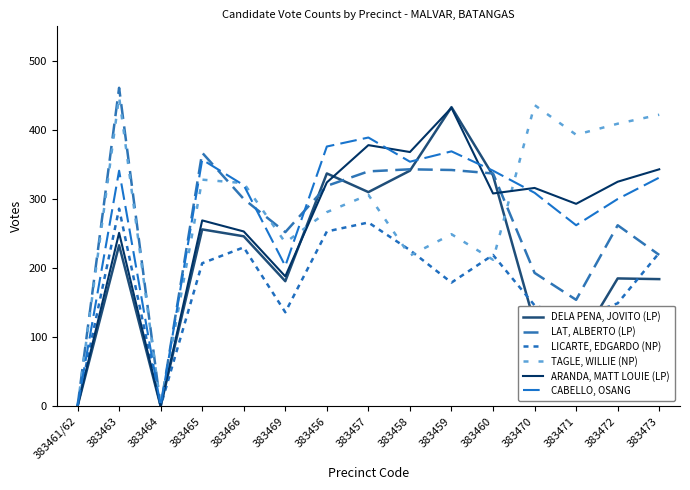

What is the maximum value for ARANDA, MATT LOUIE (LP)?

432